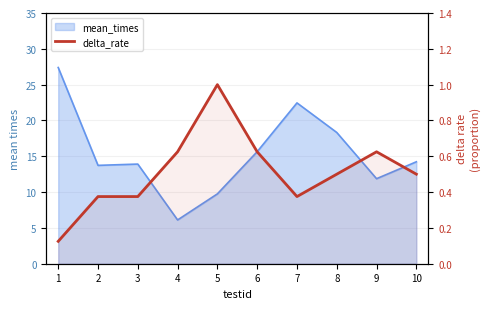

How many lines are shown in the chart?

1